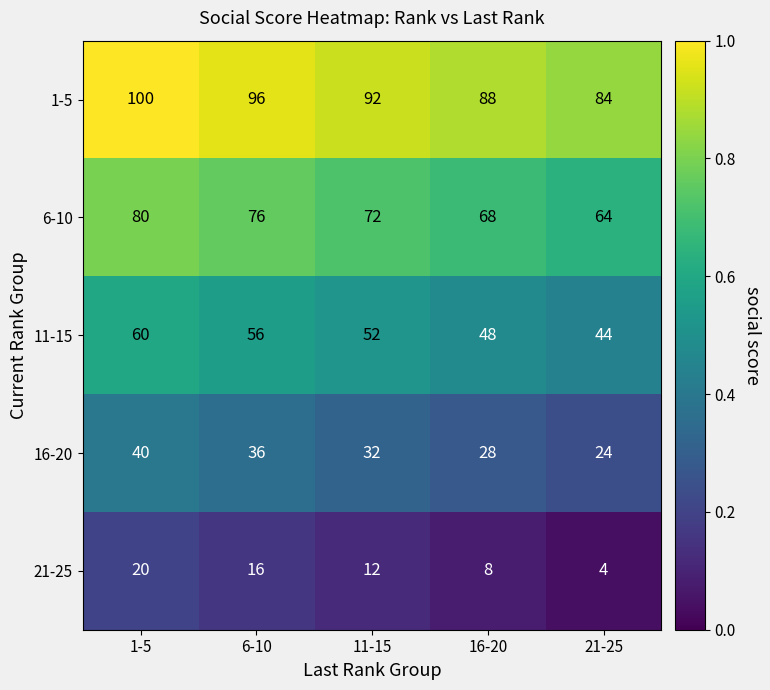

What is the spread (max minus min) of values at 16-20?

80